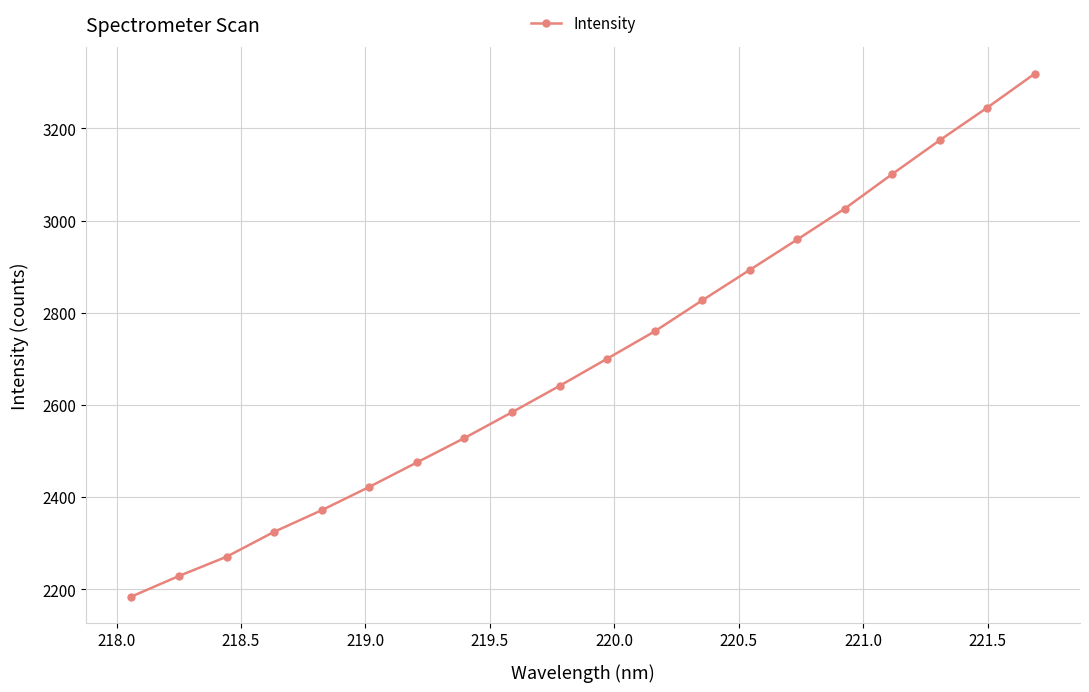

What is the maximum value shown in the chart?

3318.9